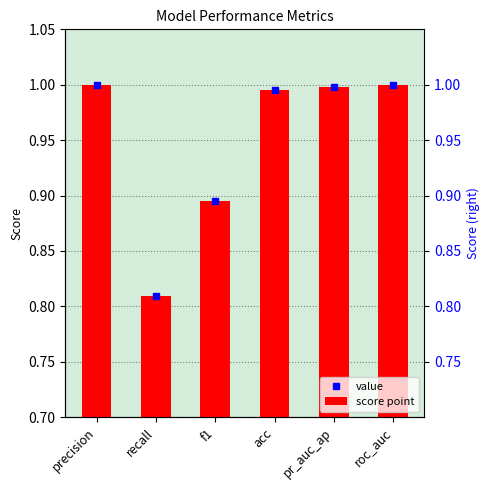

Where is the data nearest to the value 0?

recall